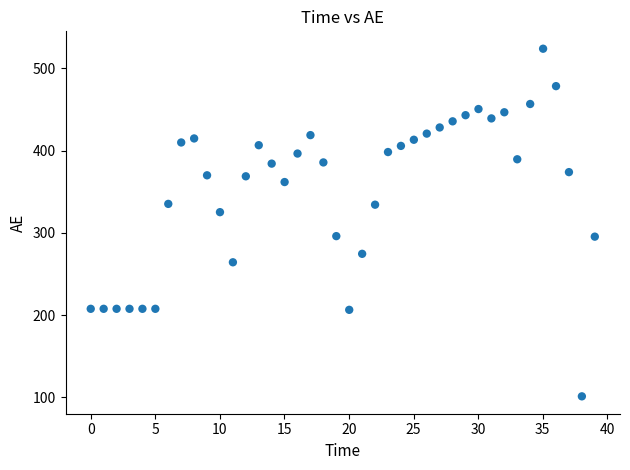

What is the range of Y values (max minus min)?

423.0